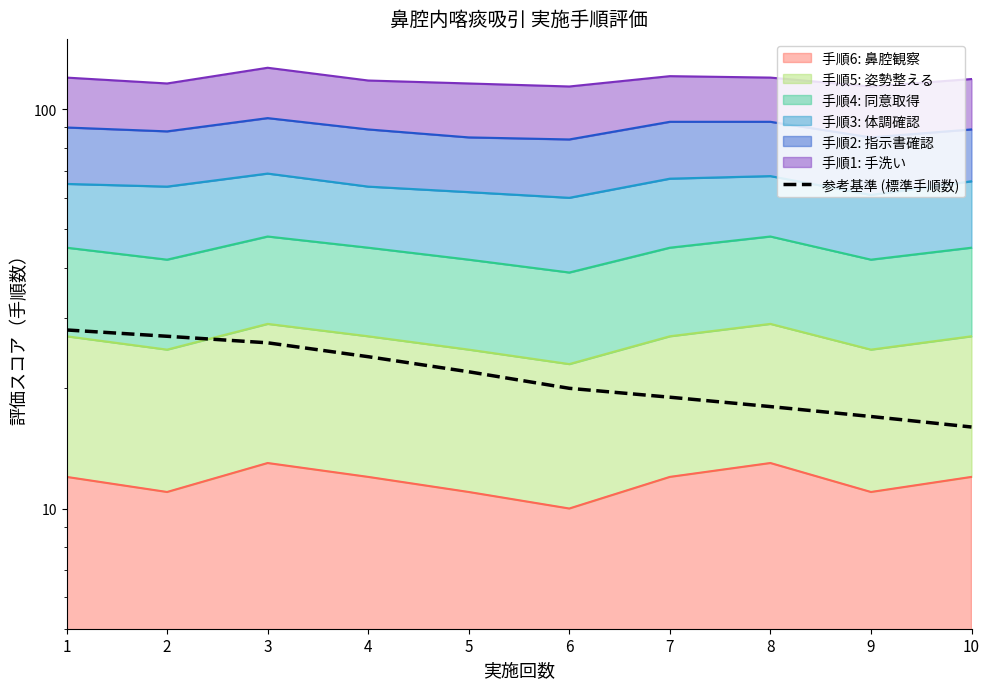

What is the difference between the values at 6 and 8?

2